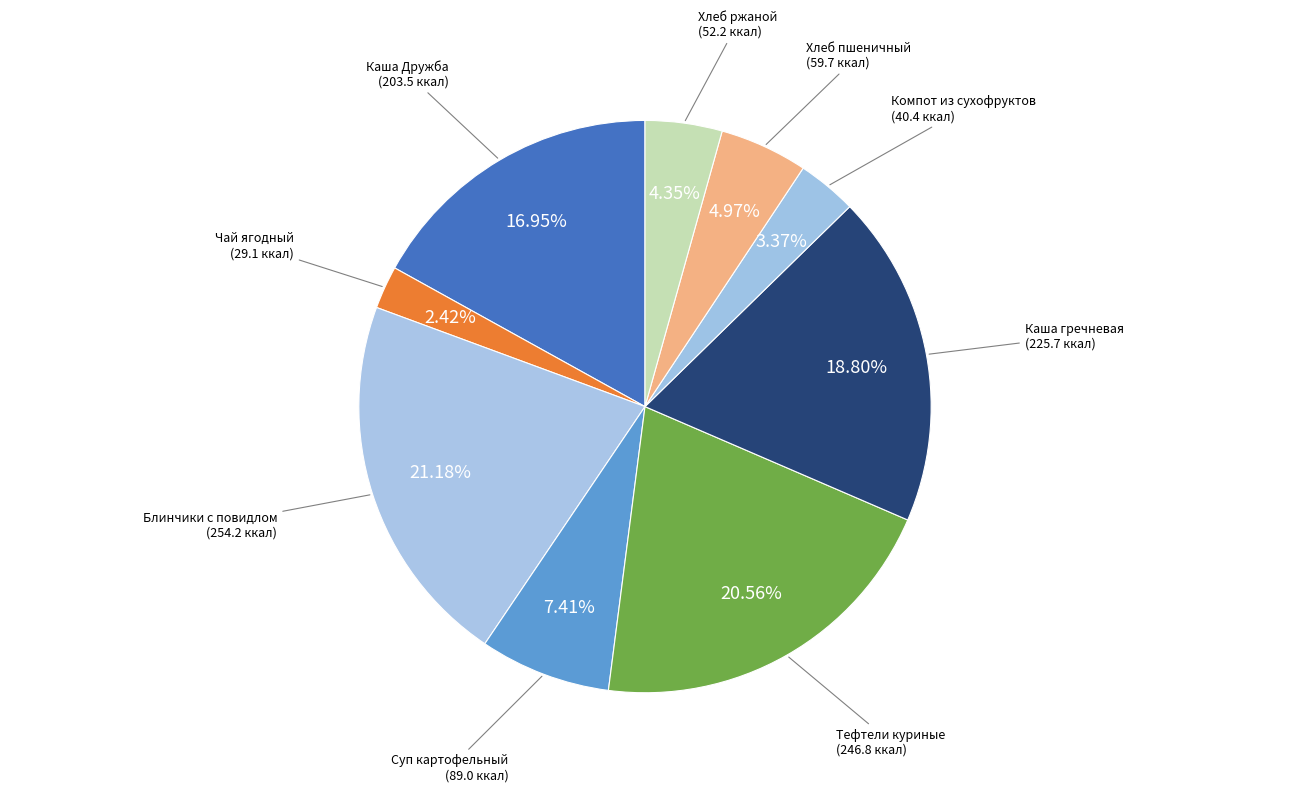

The Блинчики с повидлом slice represents 21% of the pie. True or false?

True